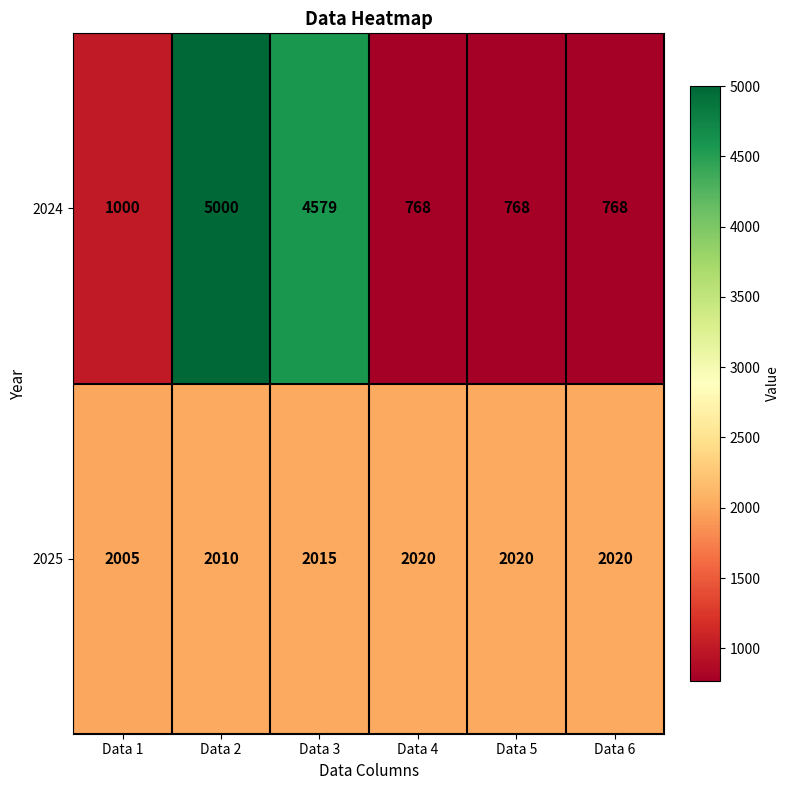

Rank the series by their average value, from lowest to highest.

2025, 2024